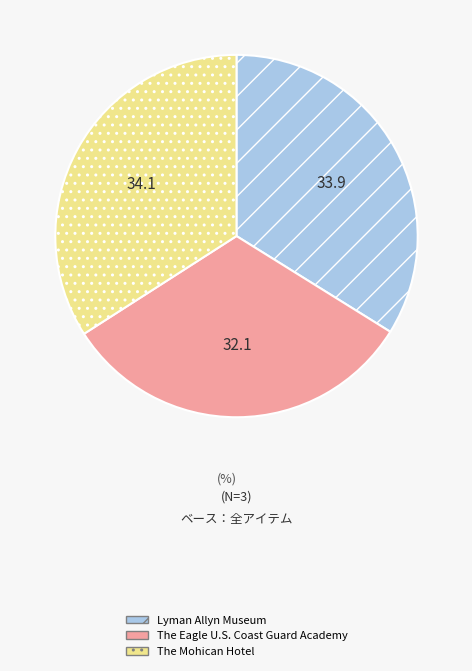

How many segments does this pie chart have?

3